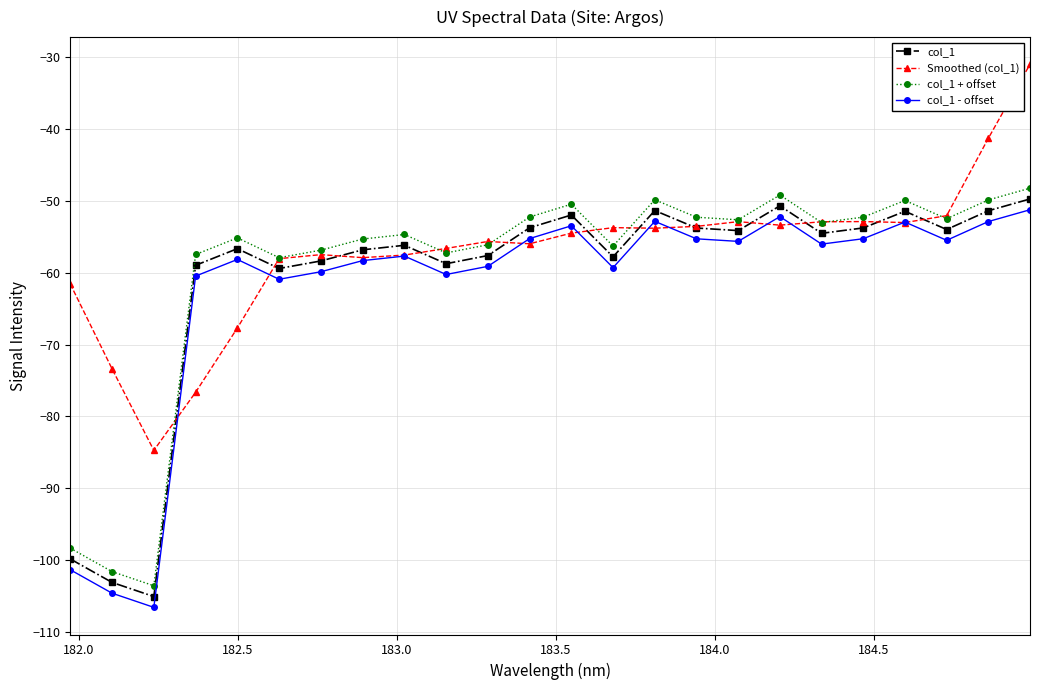

What is the maximum value shown in the chart?

-31.0